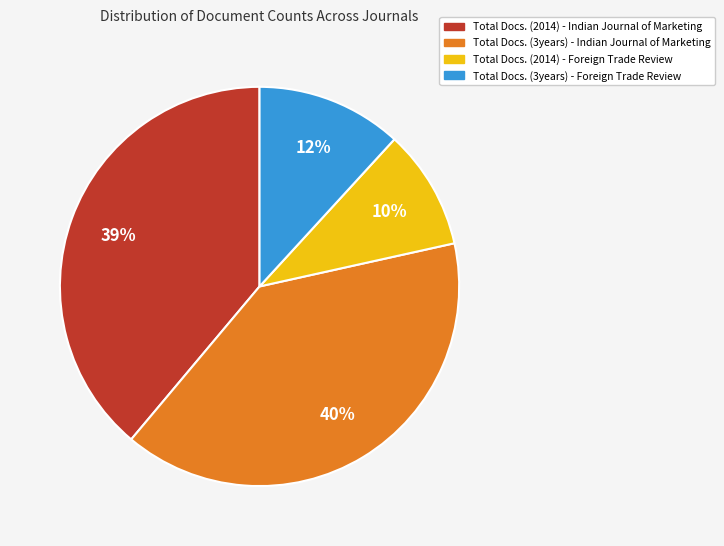

Which has a higher value, Total Docs. (2014) - Indian Journal of Marketing or Total Docs. (3years) - Foreign Trade Review?

Total Docs. (2014) - Indian Journal of Marketing